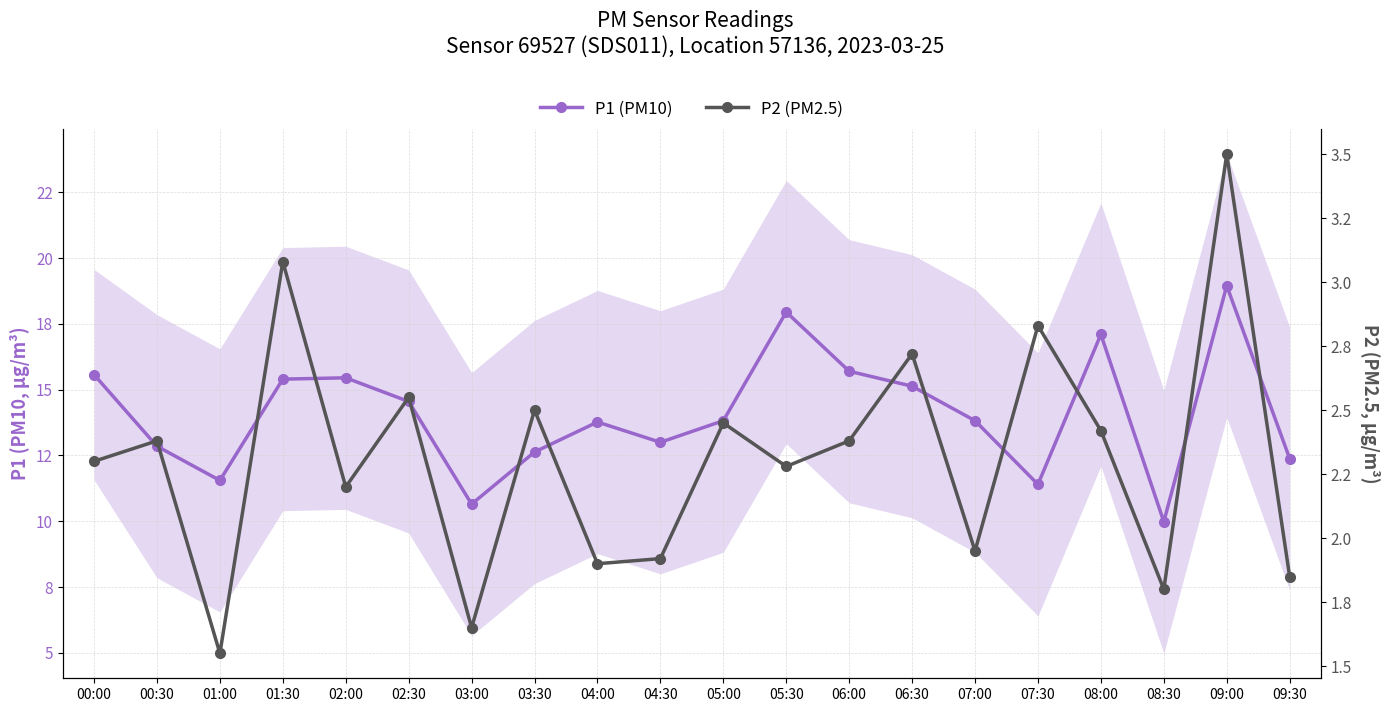

Which label corresponds to the smallest value in the chart?

01:00